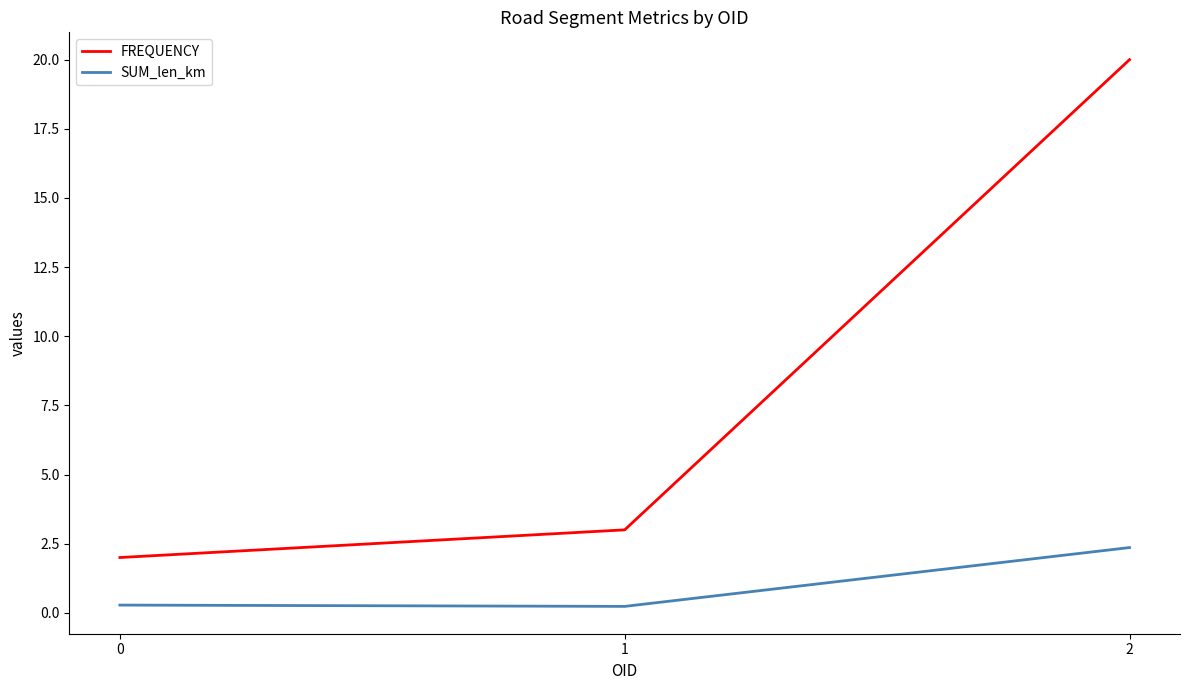

What is the difference between the maximum and minimum values in the FREQUENCY series?

18.0